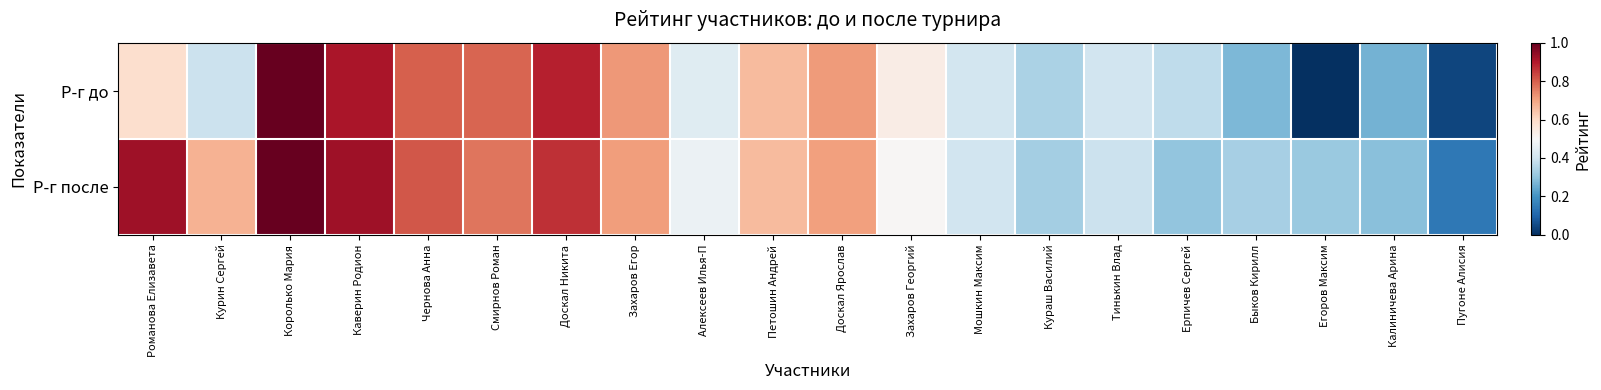

Which series has the largest range (max minus min)?

Р-г до